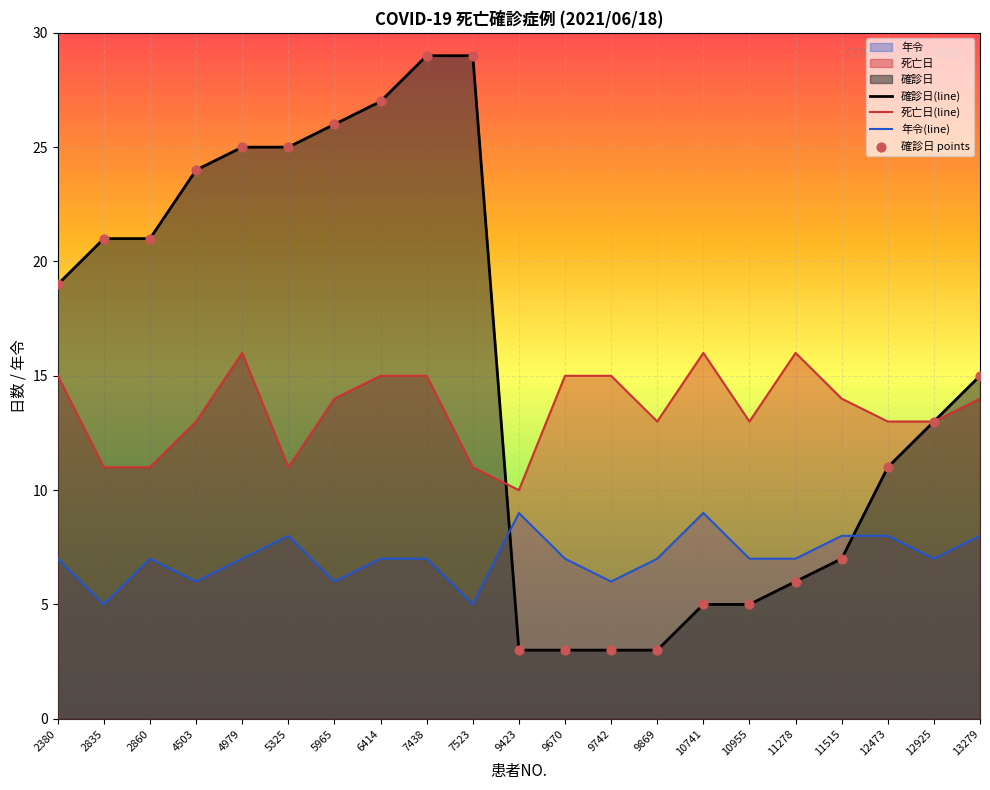

Which series reaches the maximum Y coordinate?

確診日